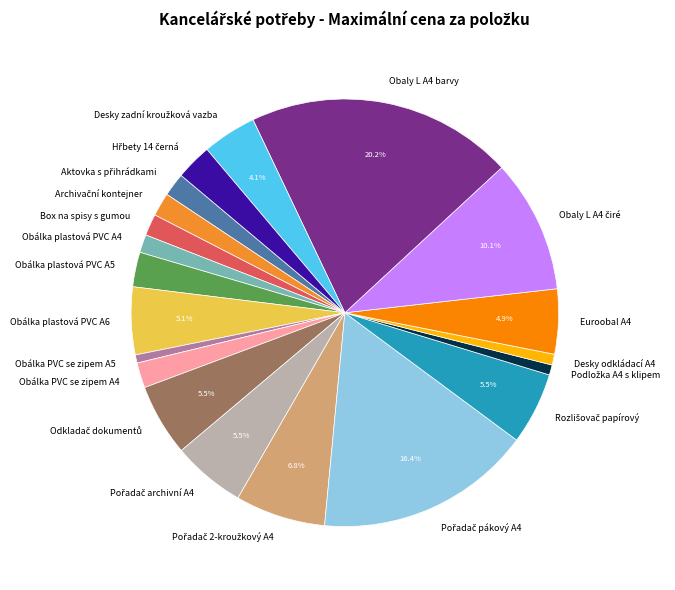

Does any single category account for the majority?

No